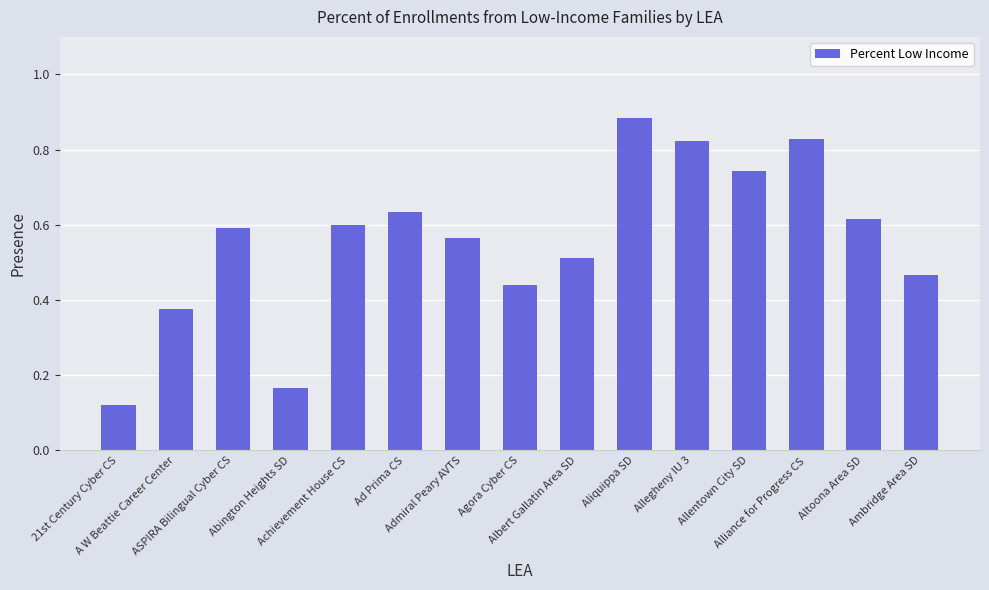

How many distinct data groups are displayed?

1